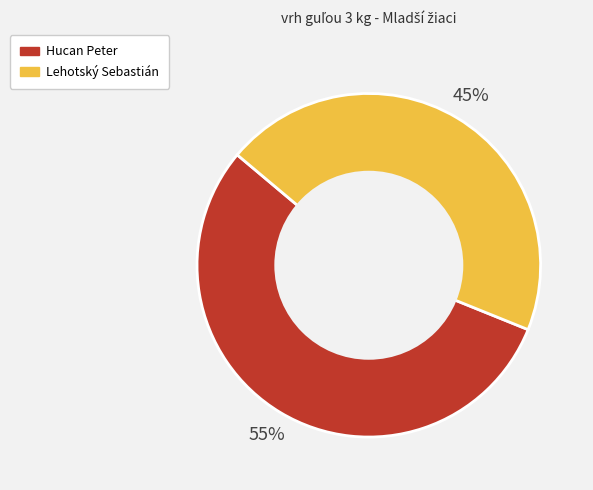

Is there any slice that represents more than half of the pie?

Yes